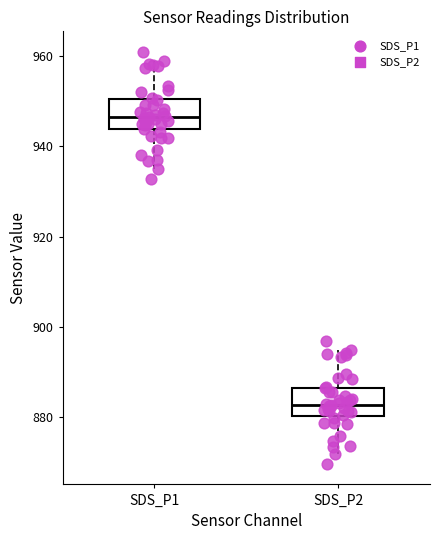

Reading left to right, transcribe this box plot: for each box, give where its median line is, the range the box spans, and where its two whiskers end, as read against the y-axis. The values are not printed on the chart, so give them approximately, as read against the axis.

SDS_P1: median 946, box 944 to 950, whiskers 936 to 960
SDS_P2: median 882, box 880 to 886, whiskers 872 to 894